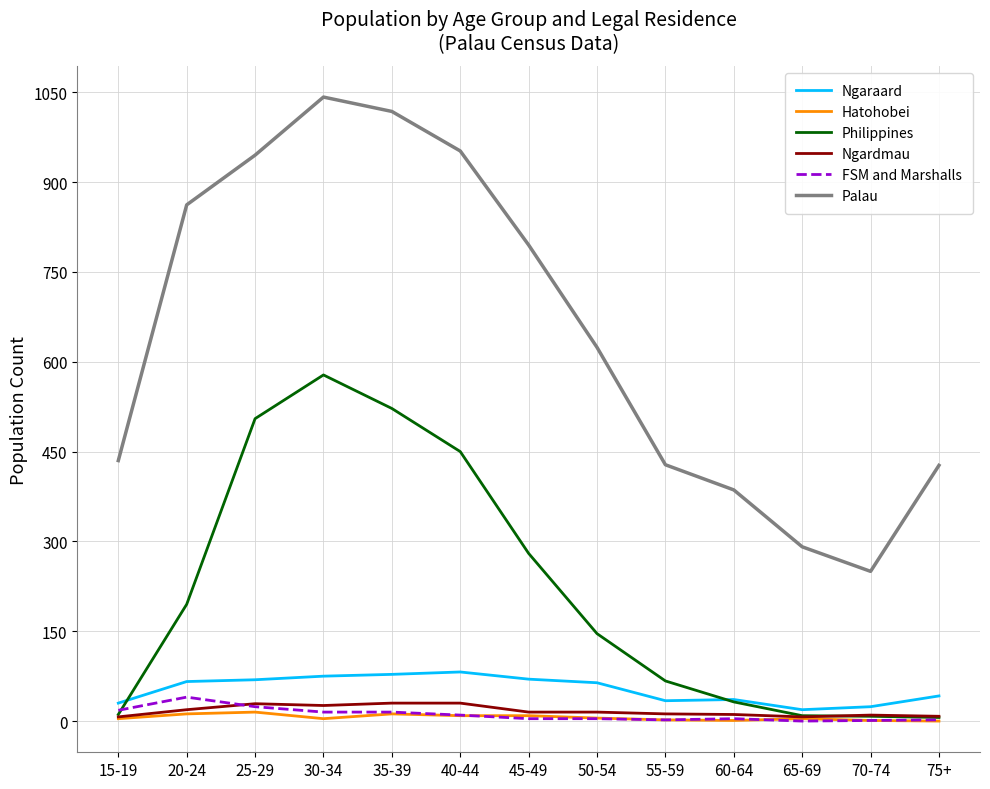

True or false: Hatohobei and Palau cross at least once.

False